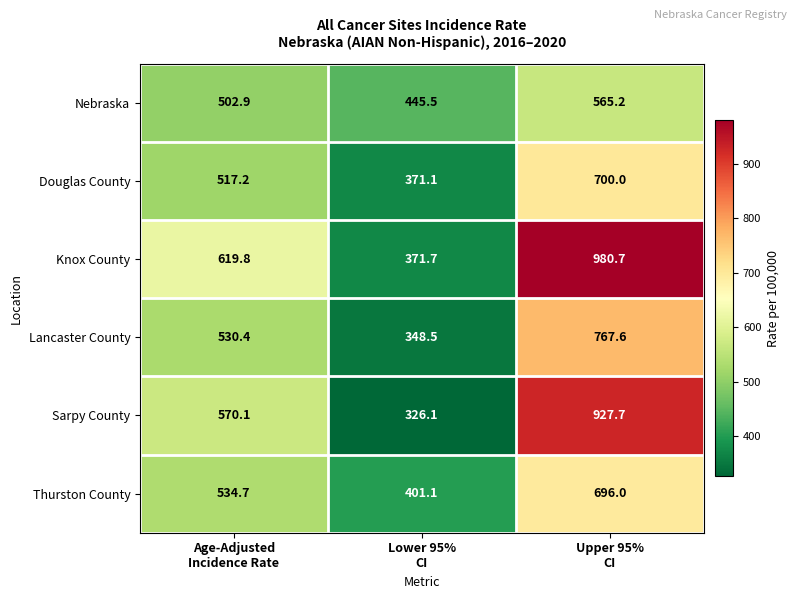

What is the sum of all Knox County values?

1972.2